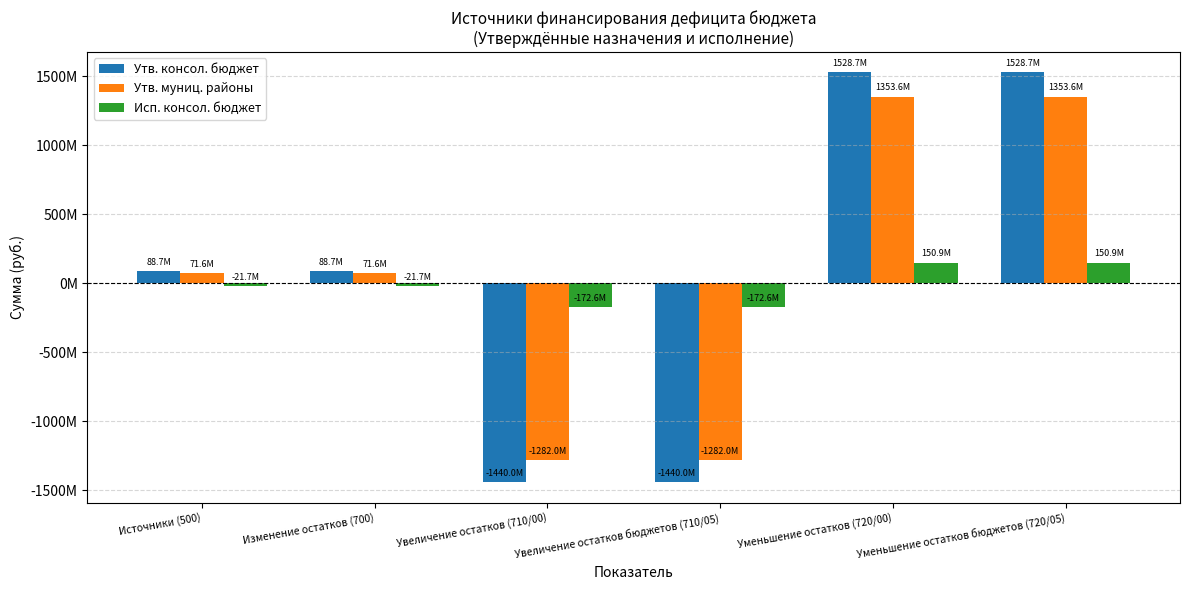

Does the chart contain stacked bars?

No